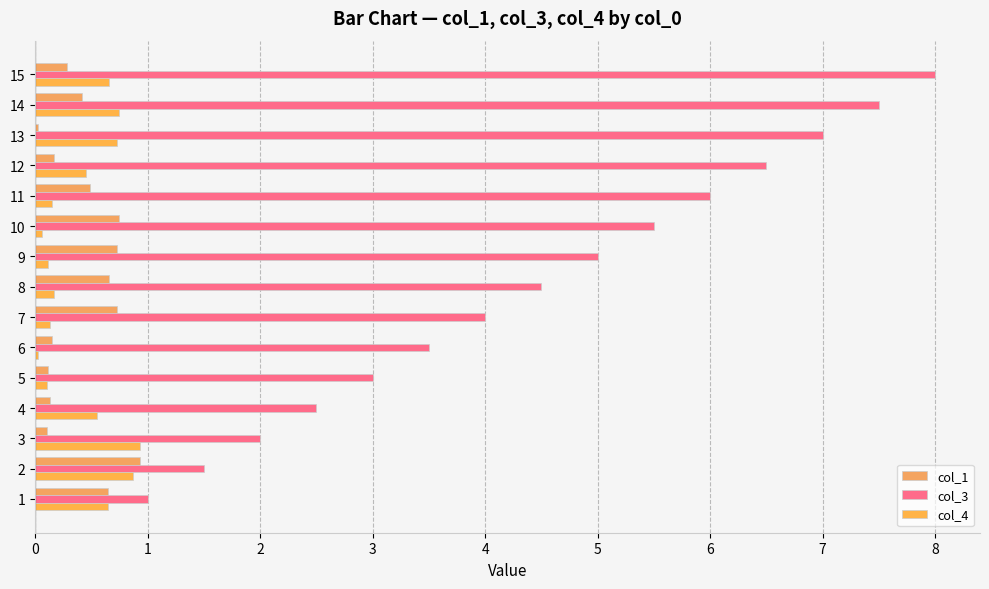

Which series changed the most between 1 and 9?

col_3